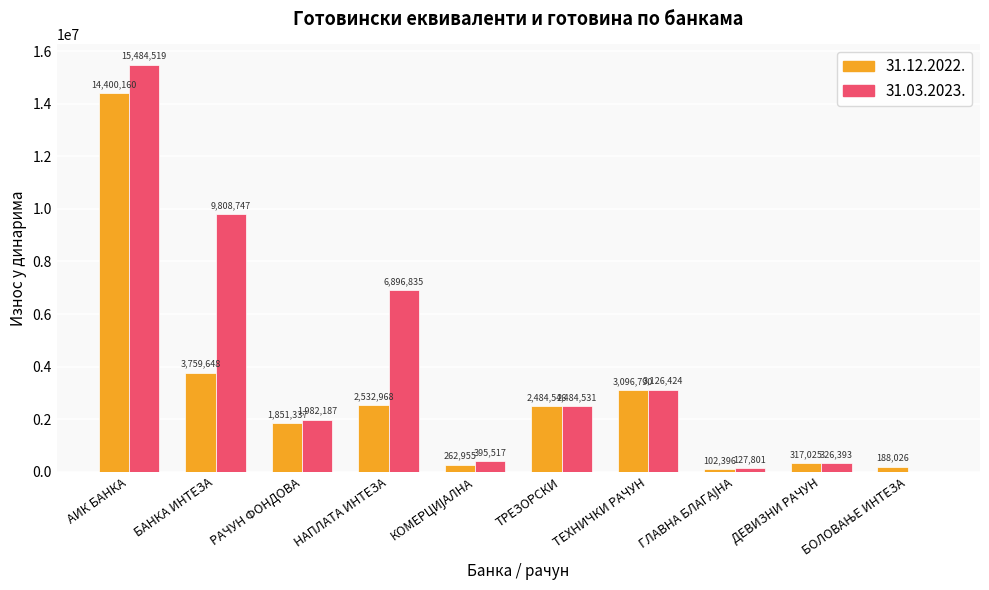

Where does the 31.12.2022. series first go above 2484546?

АИК БАНКА